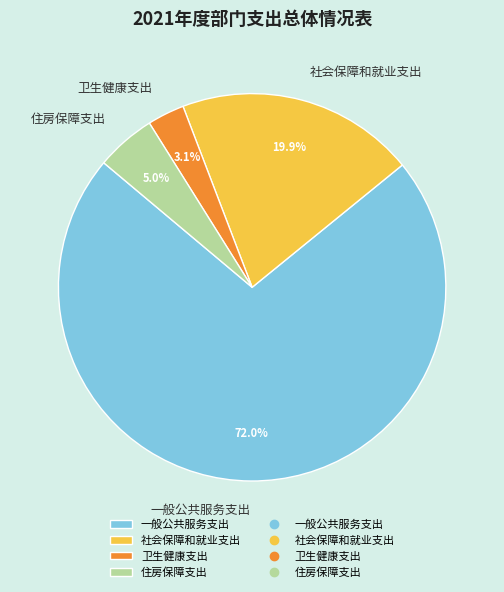

Is it true that 住房保障支出 is 12% of the pie?

False